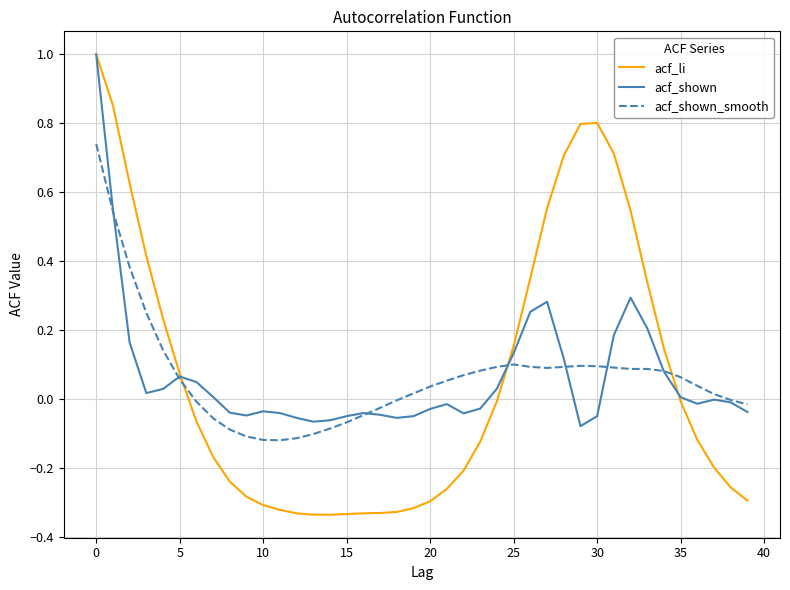

What is the difference between the maximum and second lowest values in the acf_shown series?

1.1